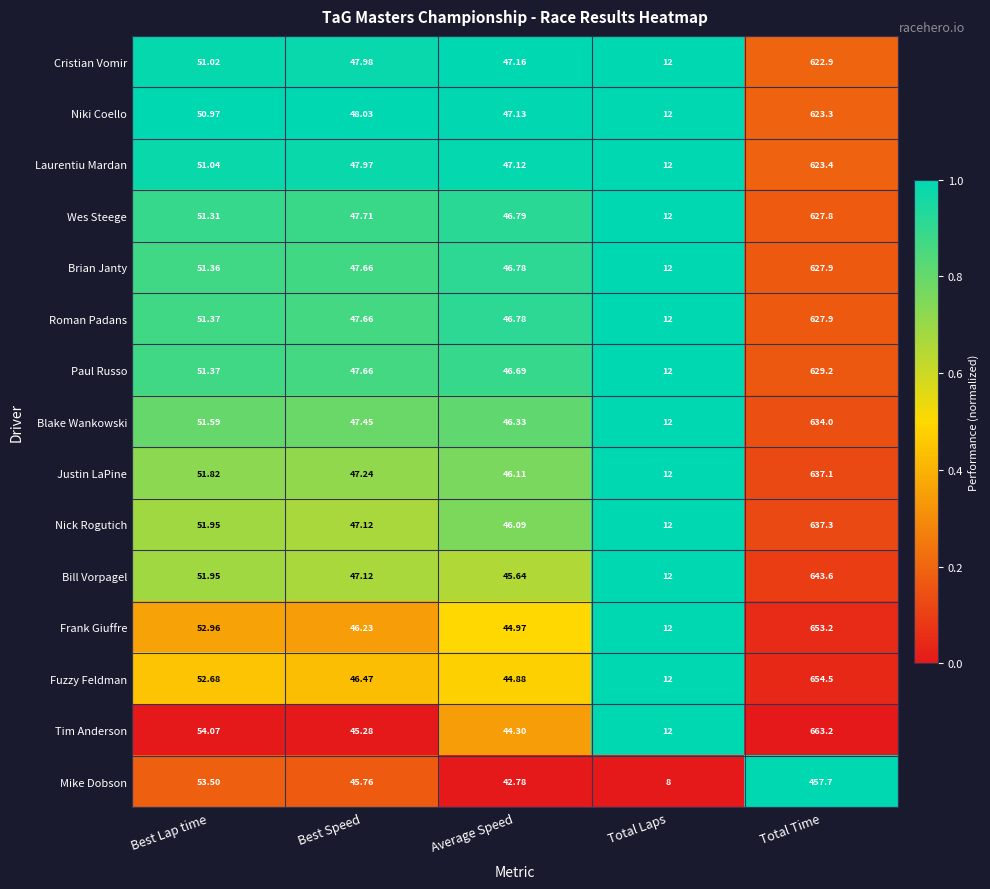

Is the value of Cristian Vomir at Best Speed greater than the value of Wes Steege at Total Time?

No